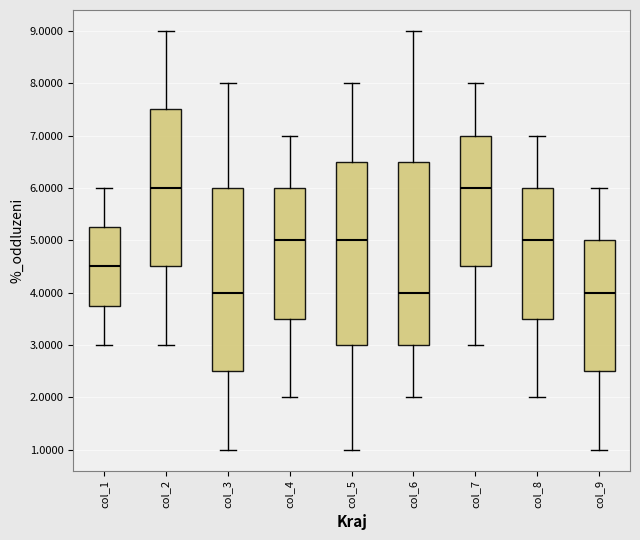

Reading left to right, transcribe this box plot: for each box, give where its median line is, the range the box spans, and where its two whiskers end, as read against the y-axis. The values are not printed on the chart, so give them approximately, as read against the axis.

col_1: median 4.5, box 3.8 to 5.3, whiskers 3.0 to 6.0
col_2: median 6.0, box 4.5 to 7.5, whiskers 3.0 to 9.0
col_3: median 4.0, box 2.5 to 6.0, whiskers 1.0 to 8.0
col_4: median 5.0, box 3.5 to 6.0, whiskers 2.0 to 7.0
col_5: median 5.0, box 3.0 to 6.5, whiskers 1.0 to 8.0
col_6: median 4.0, box 3.0 to 6.5, whiskers 2.0 to 9.0
col_7: median 6.0, box 4.5 to 7.0, whiskers 3.0 to 8.0
col_8: median 5.0, box 3.5 to 6.0, whiskers 2.0 to 7.0
col_9: median 4.0, box 2.5 to 5.0, whiskers 1.0 to 6.0